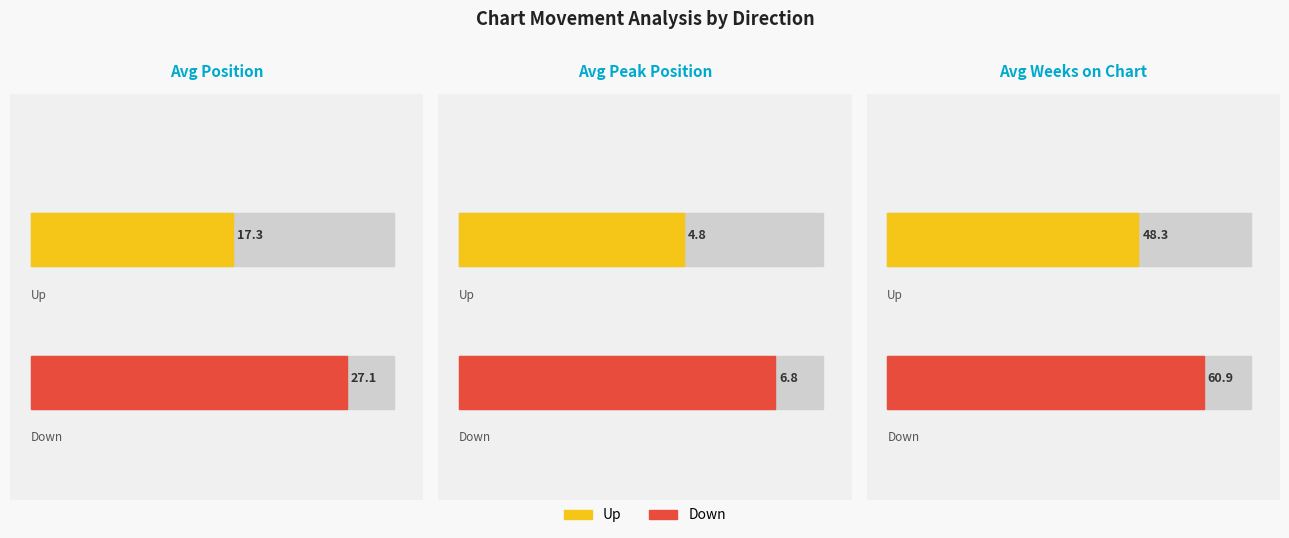

Between Avg Peak Position and Avg Weeks on Chart, which is larger?

Avg Weeks on Chart